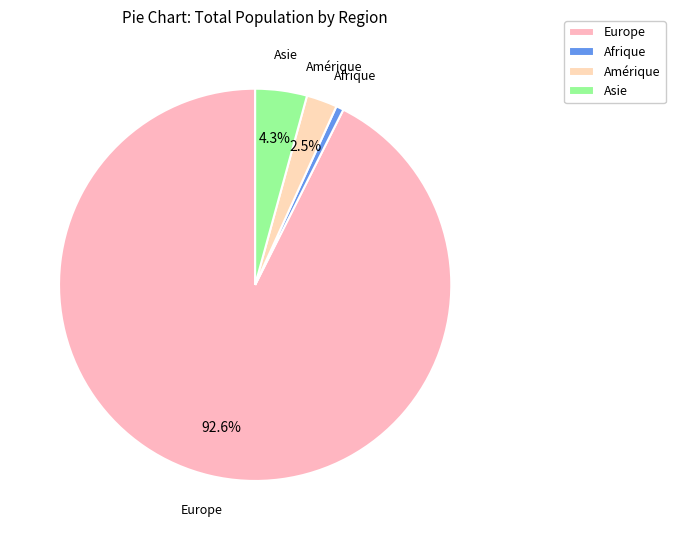

Between Asie and Europe, which is larger?

Europe